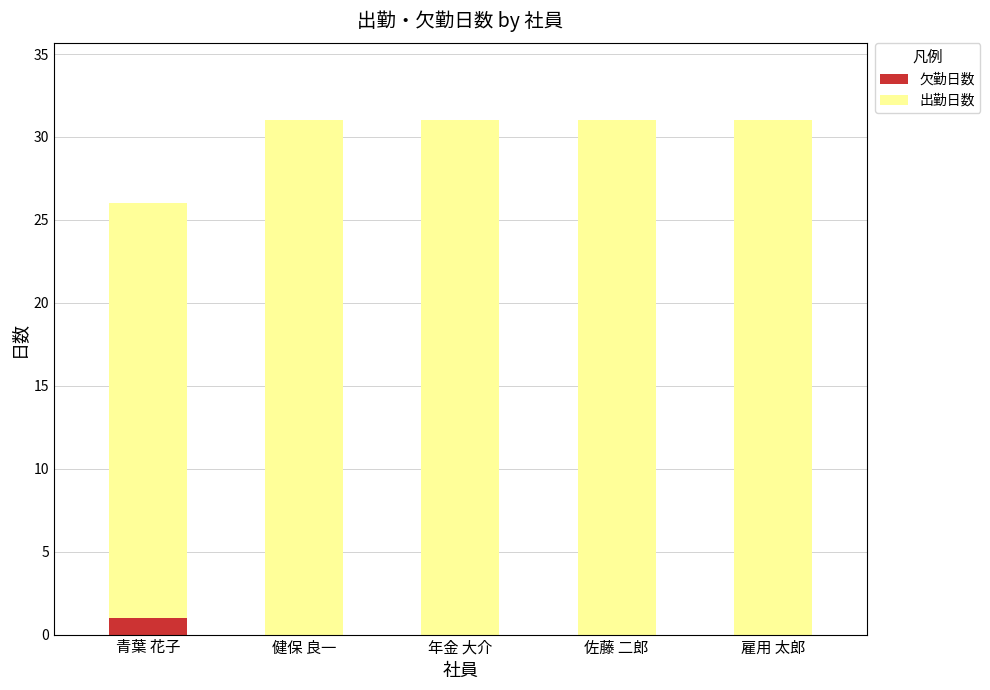

Are the bars grouped side by side (vs. stacked)?

No